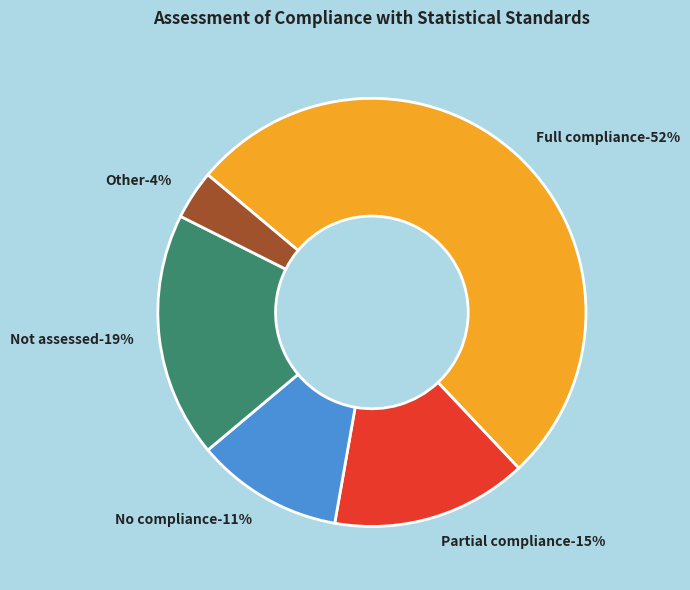

To the nearest percent, what portion does Other represent?

4%